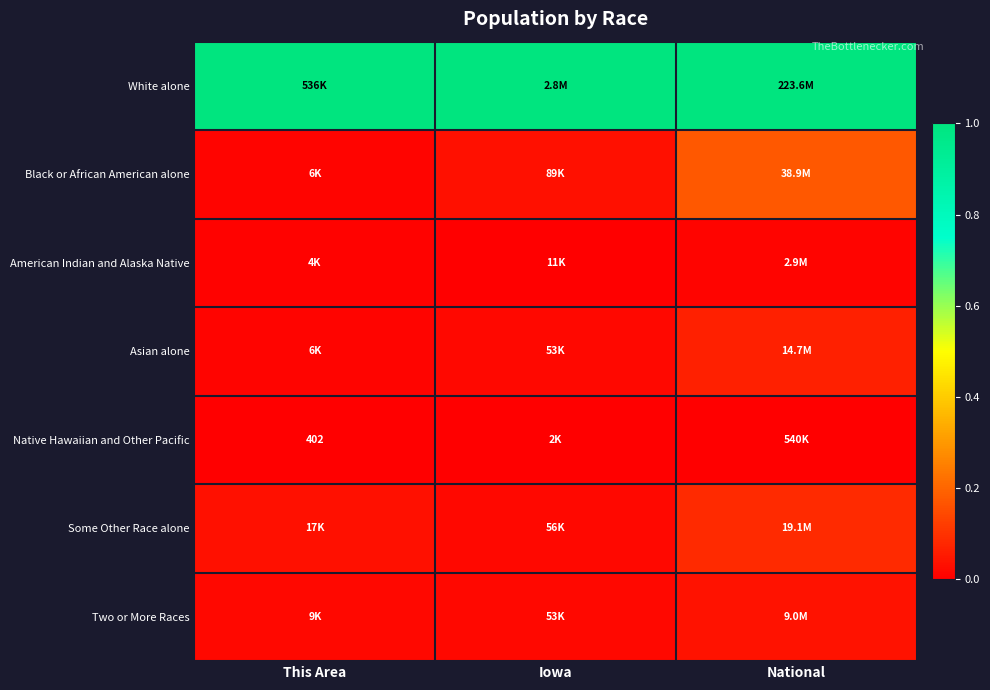

Count the number of data series in this chart.

7